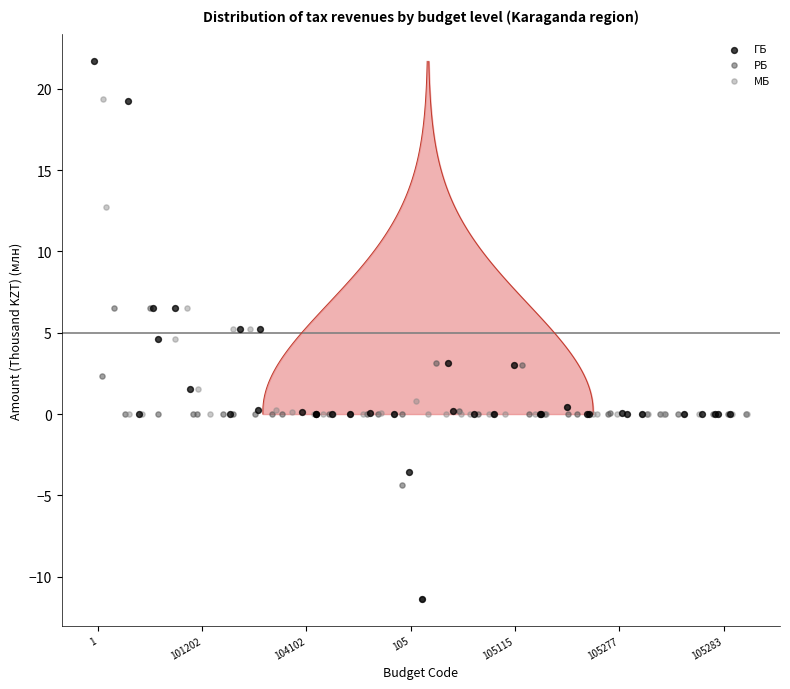

Which series has the largest Y range (max minus min)?

ГБ